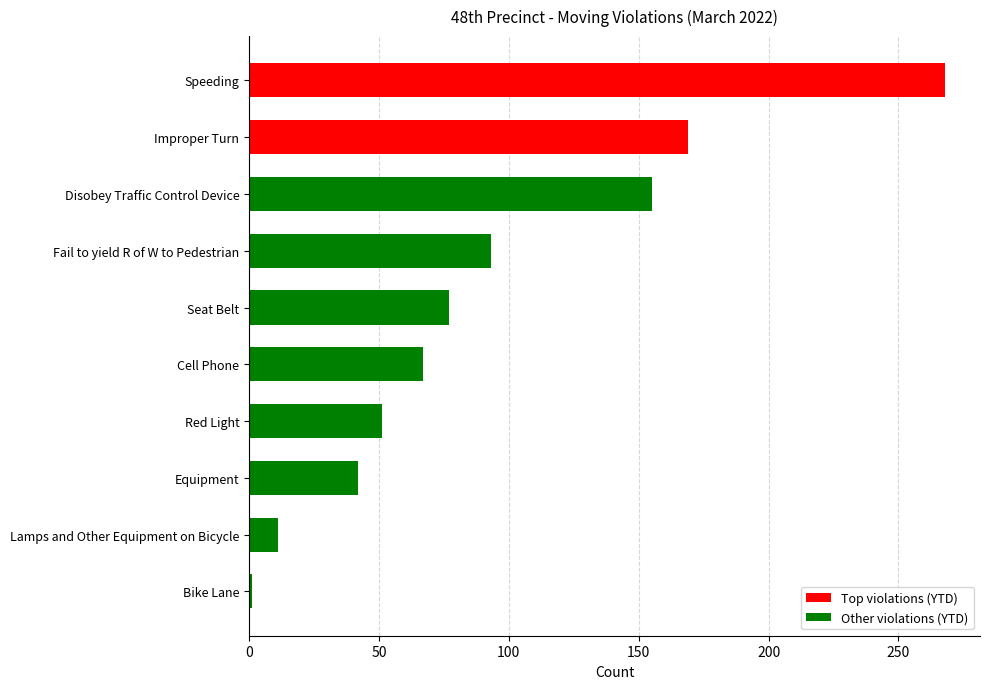

How many bars are there in total?

10